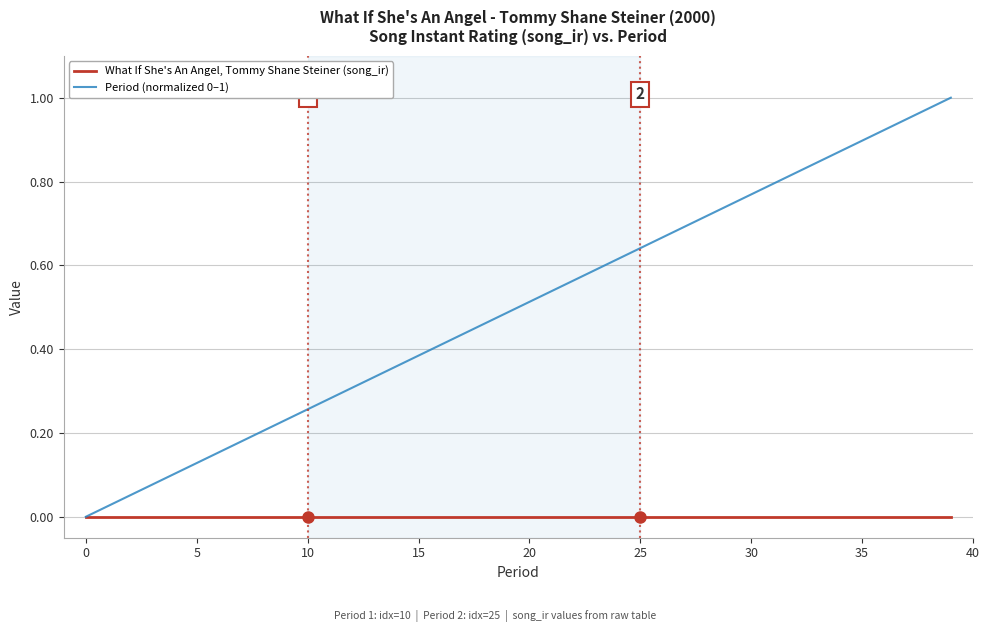

How many lines are shown in the chart?

2